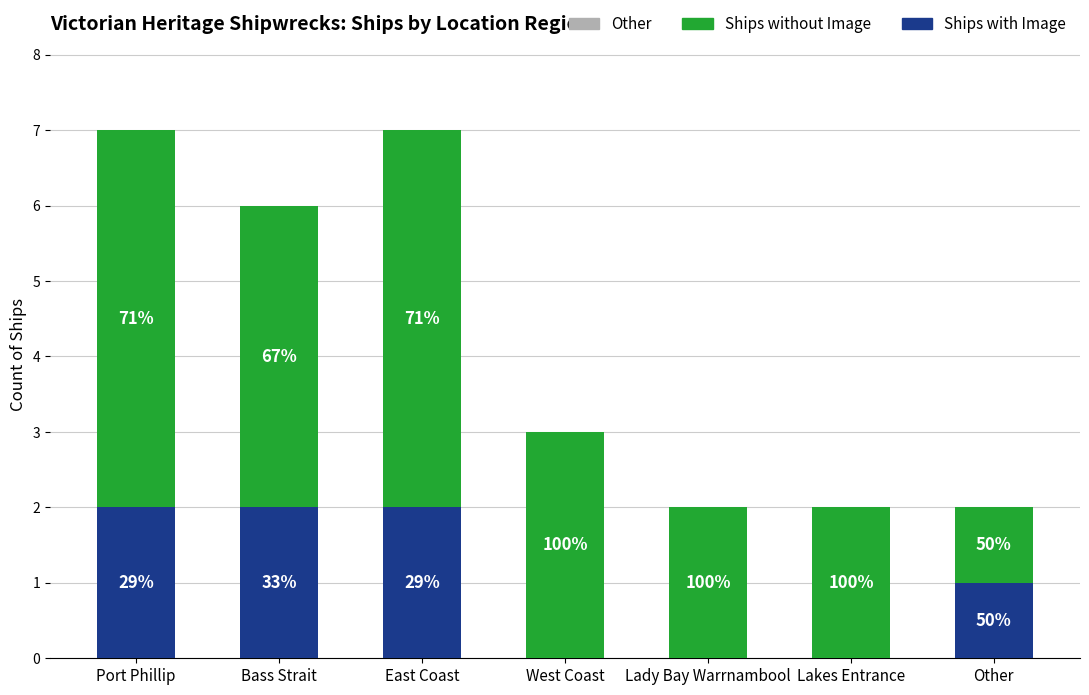

What is the difference between the maximum and minimum values in the Ships with Image series?

2